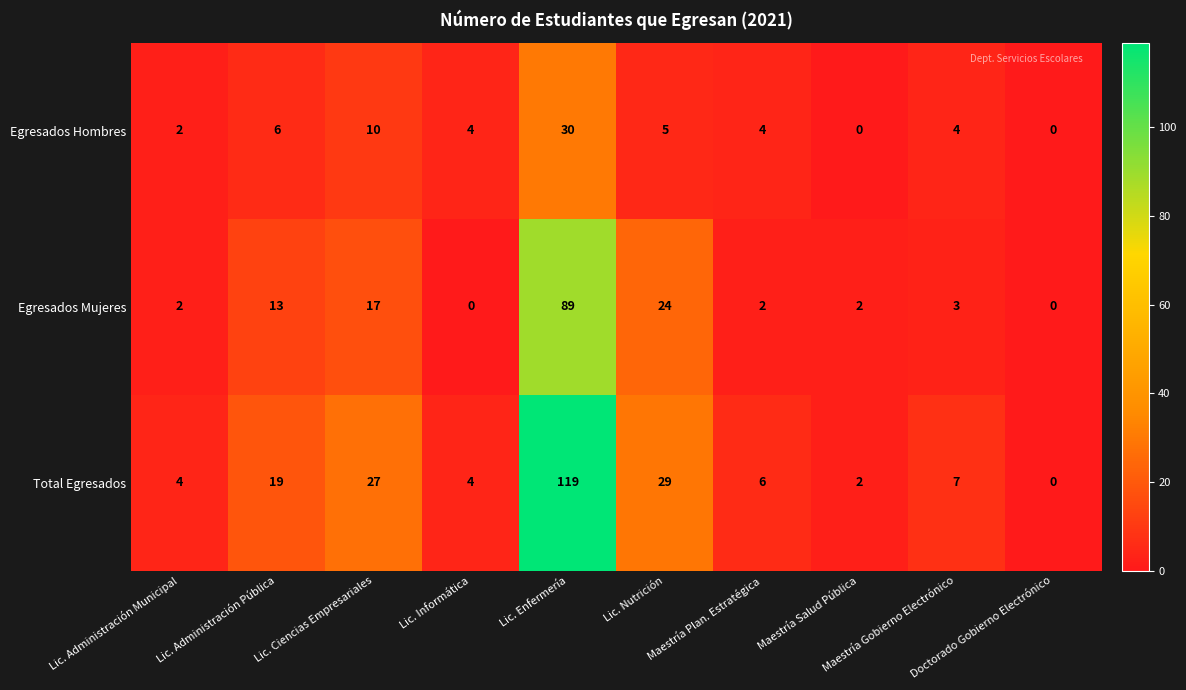

Which series has the largest total across all categories?

Total Egresados